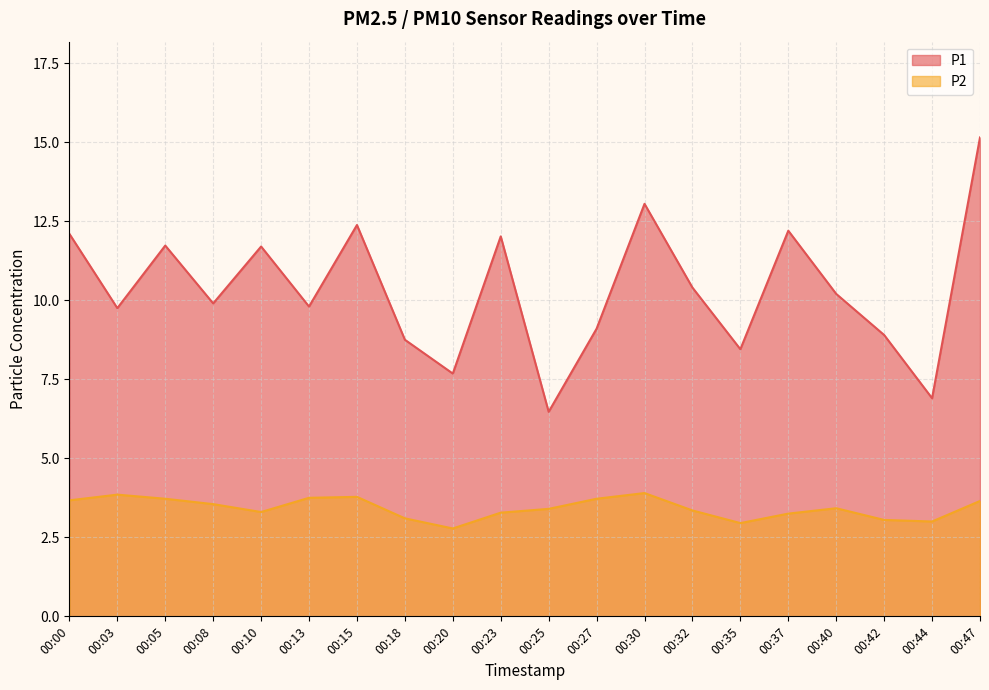

Which has a higher value, 00:27 or 00:03?

00:03